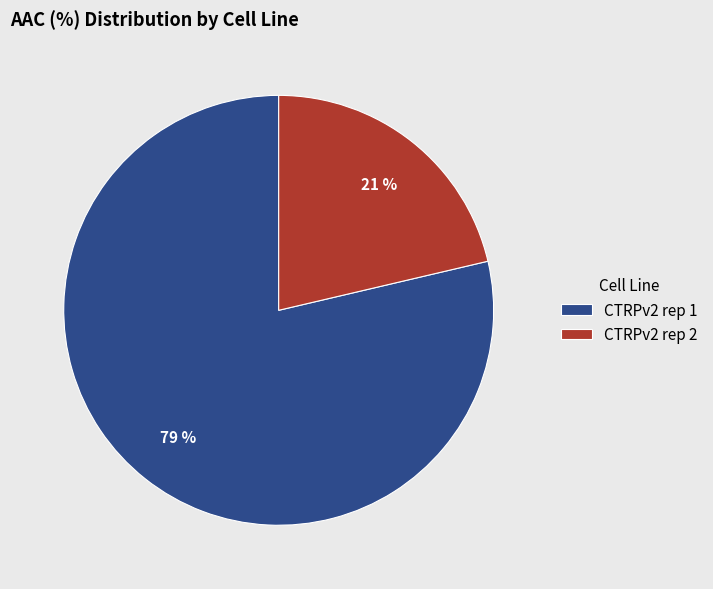

Is it true that CTRPv2 rep 2 is 16% of the pie?

False